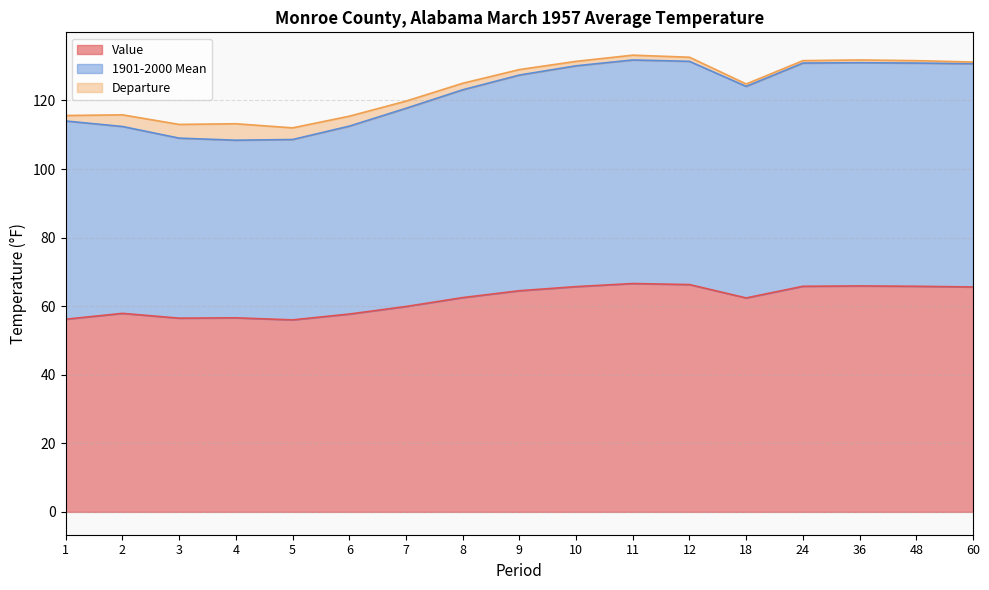

How many interior local peaks does the 1901-2000 Mean series have?

2